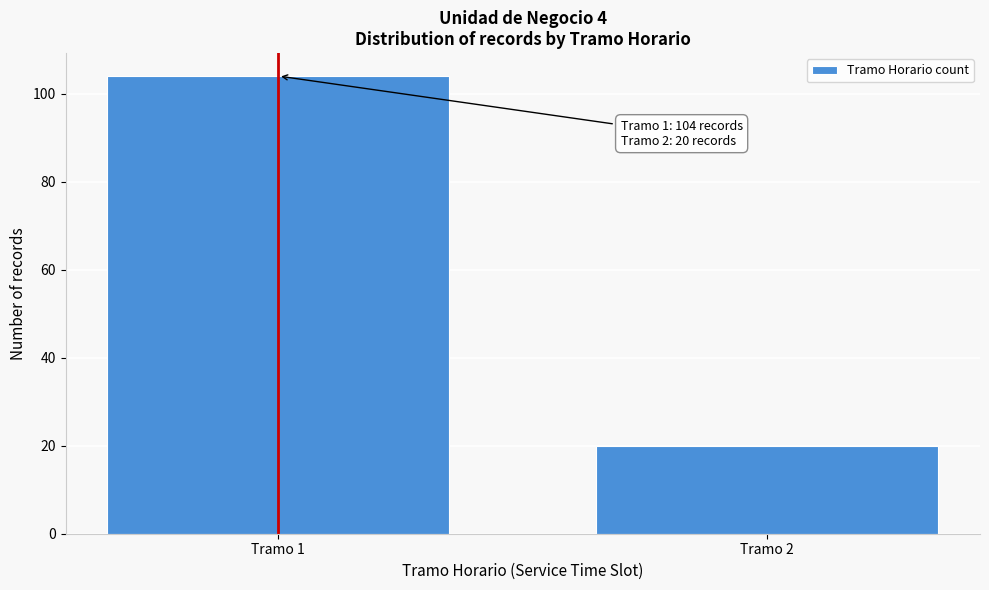

Reading left to right, transcribe all the data shown in this chart.

104	20